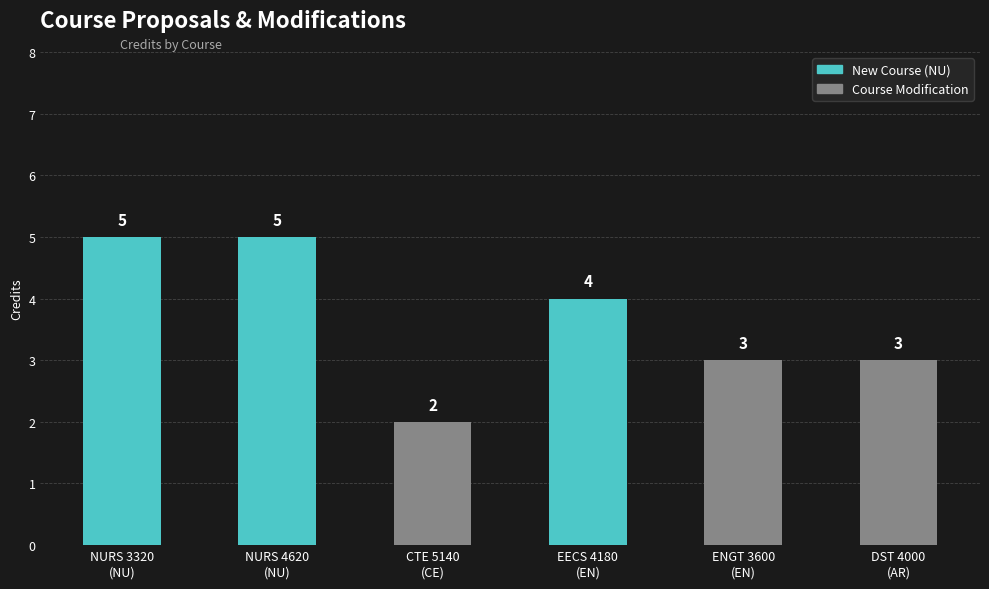

True or false: the data shows 3 at ENGT 3600
(EN).

True